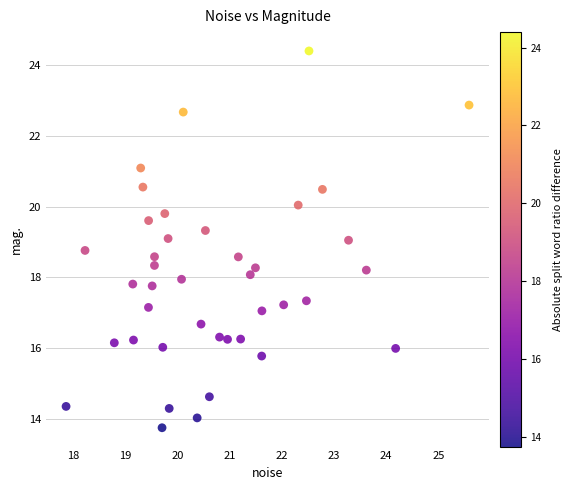

What is the range of Y values (max minus min)?

10.6